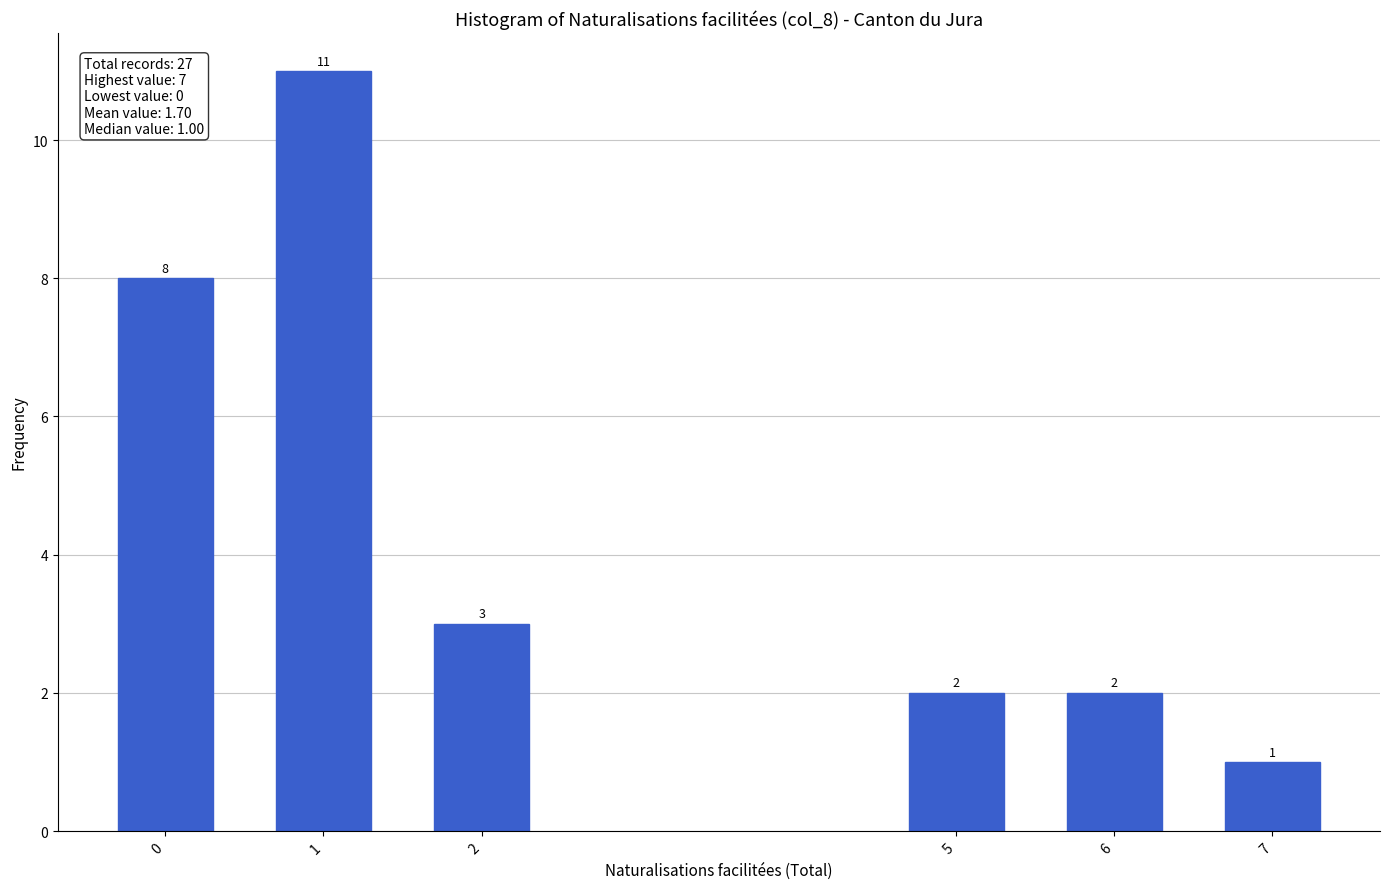

Reading left to right, list all the values displayed in this chart.

8	11	3	2	2	1